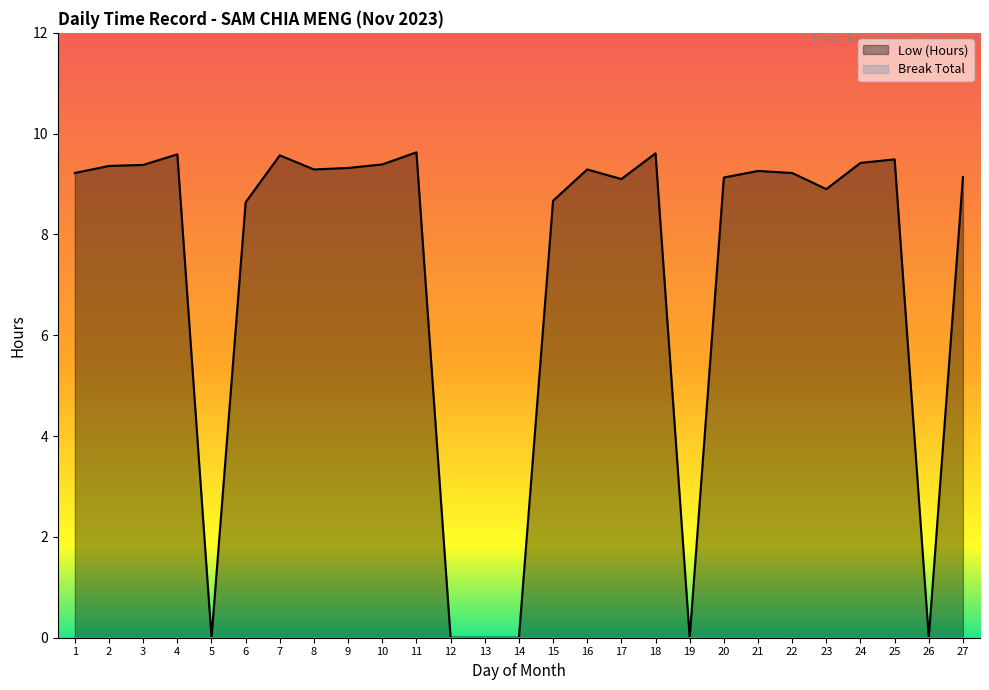

Reading left to right, extract all data points from this chart.

9.2	9.4	9.4	9.6	0.0	8.6	9.6	9.3	9.3	9.4	9.6	0.0	0.0	0.0	8.7	9.3	9.1	9.6	0.0	9.1	9.3	9.2	8.9	9.4	9.5	0.0	9.1